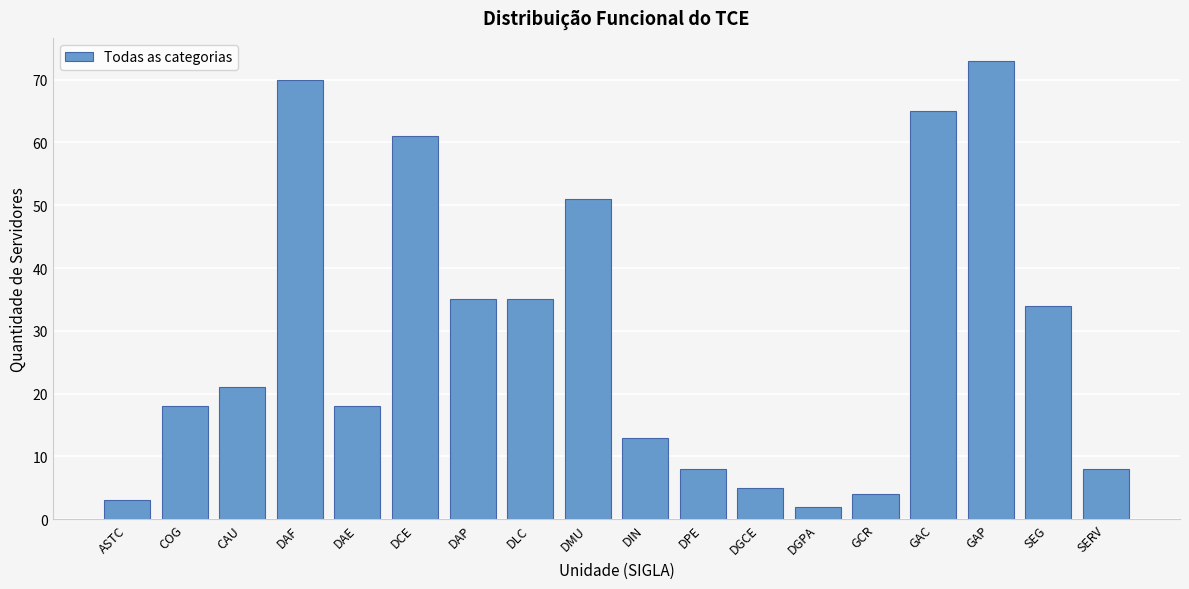

Reading left to right, extract all data points from this chart.

3	18	21	70	18	61	35	35	51	13	8	5	2	4	65	73	34	8